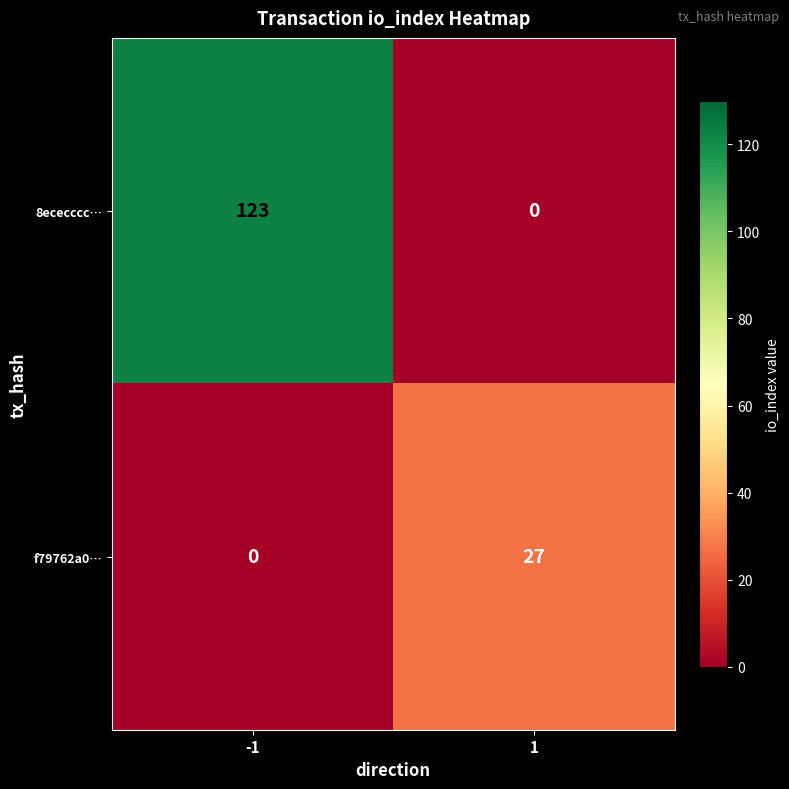

Which series has the largest total across all categories?

8ececccc…